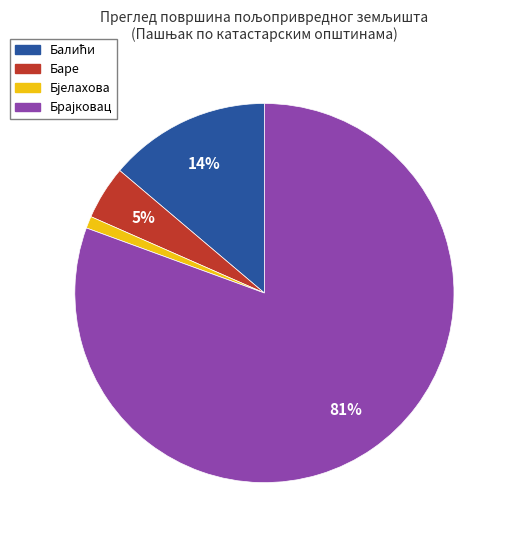

Is there a majority slice in this chart?

Yes